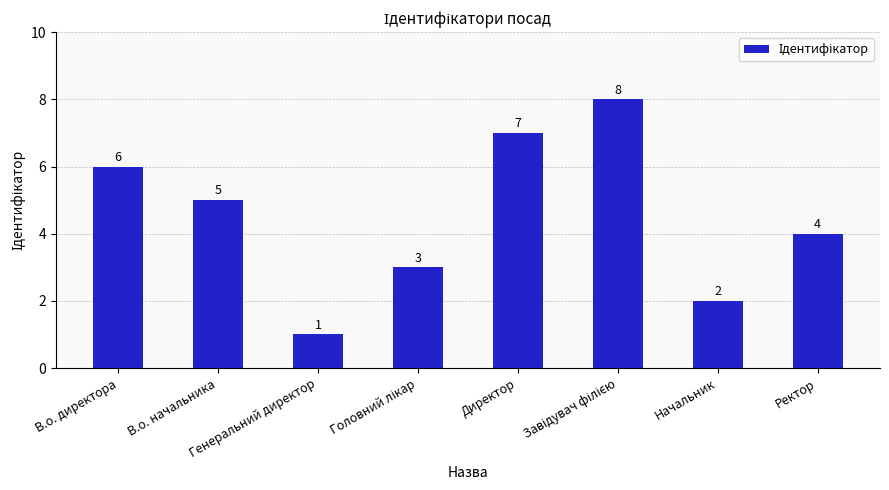

How many data points are less than 5?

4